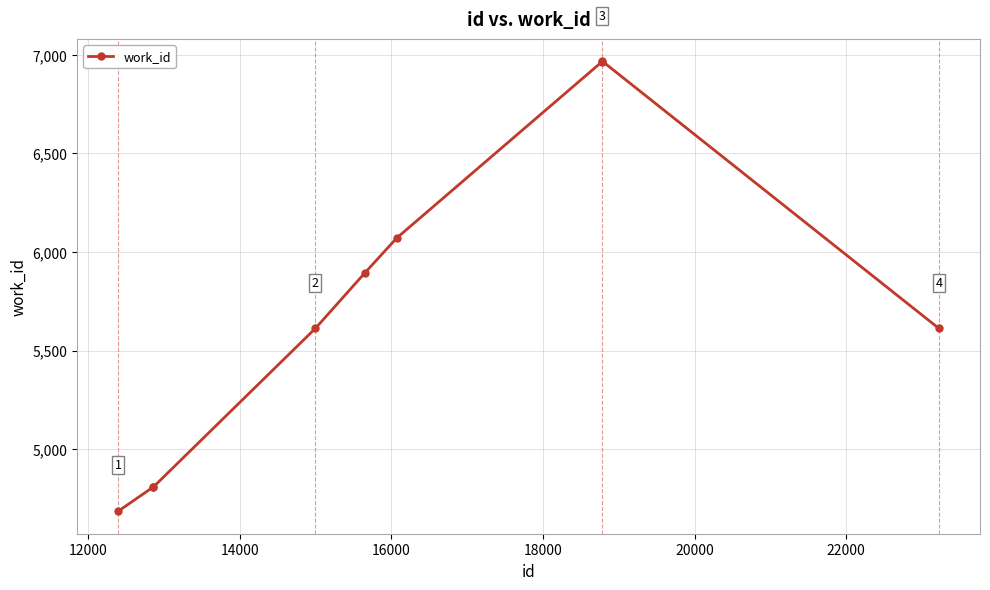

What is the value of the 4th point from the left?

5612